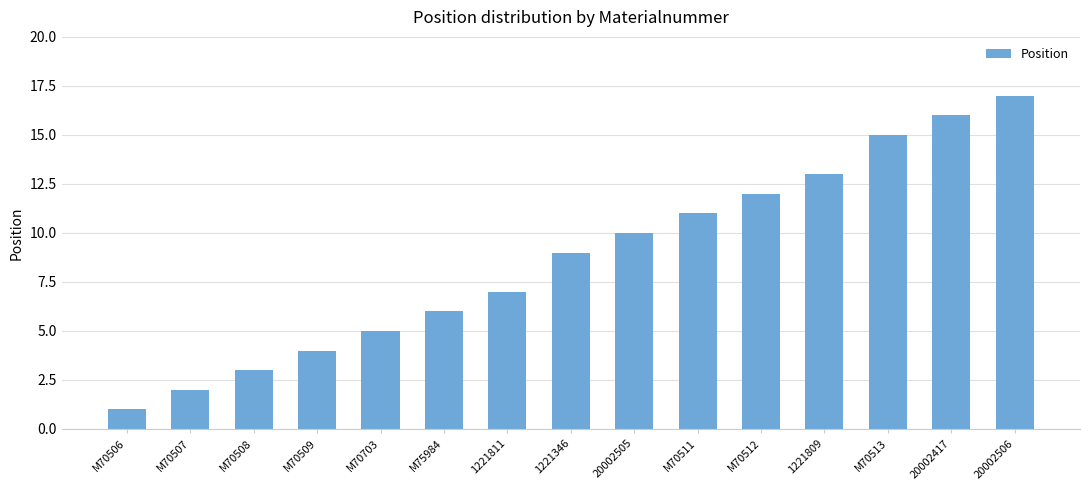

List the labels in order of value, largest first.

20002506, 20002417, M70513, 1221809, M70512, M70511, 20002505, 1221346, 1221811, M75984, M70703, M70509, M70508, M70507, M70506